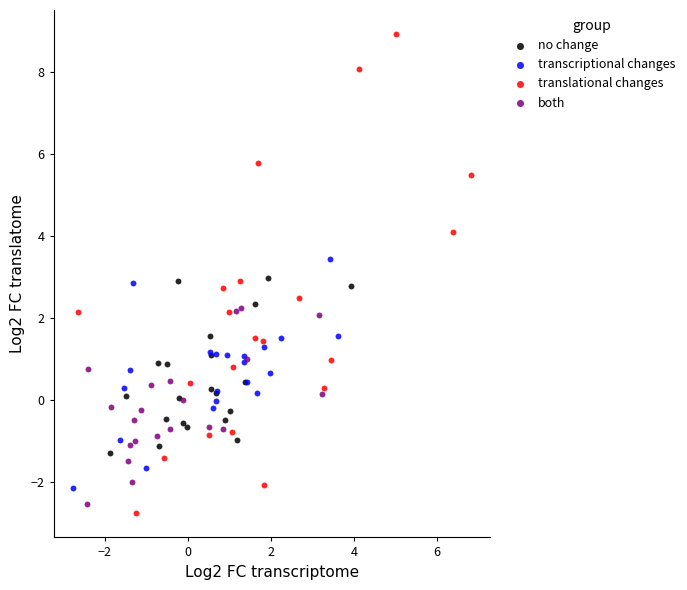

Which series contains the highest Y value?

translational changes